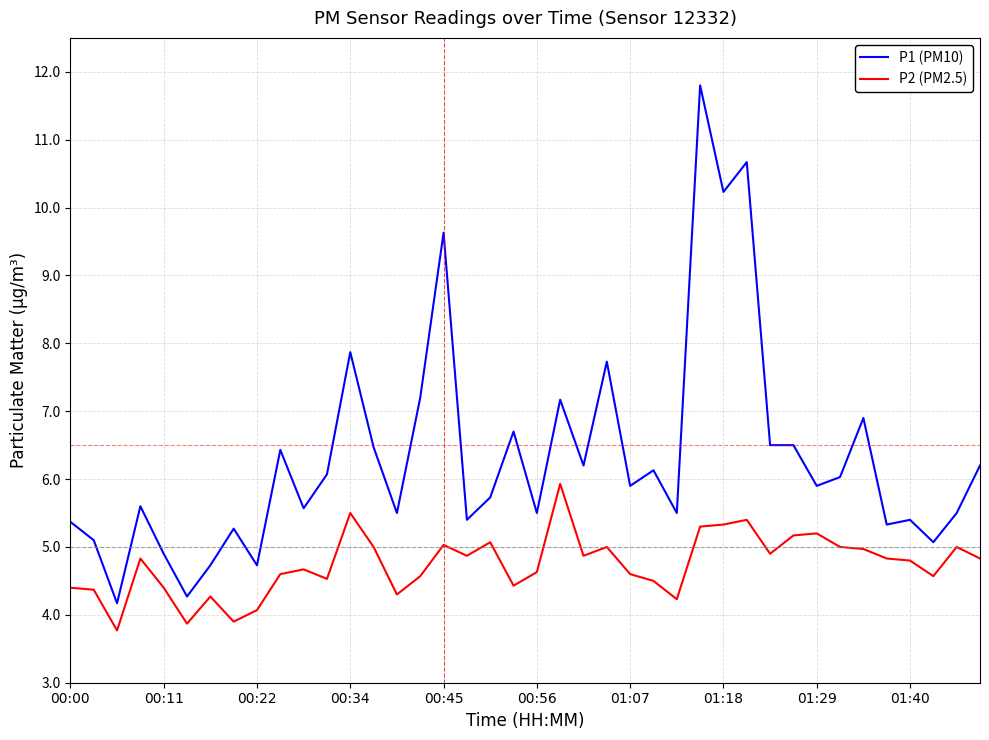

Rank the series by their maximum value, from highest to lowest.

P1 (PM10), P2 (PM2.5)